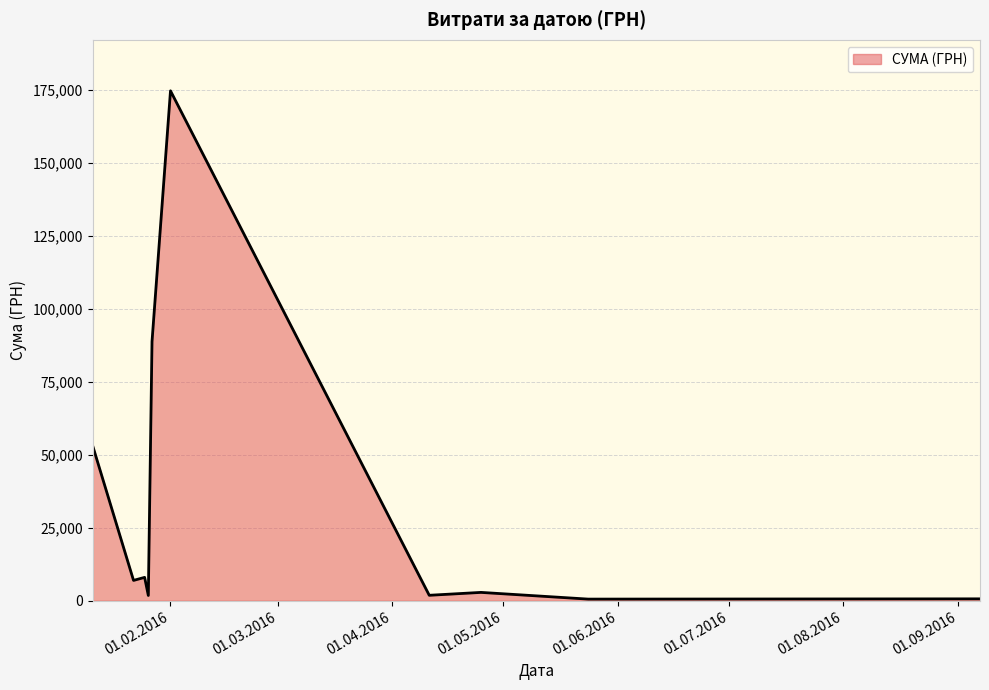

What is the maximum value shown in the chart?

174546.5